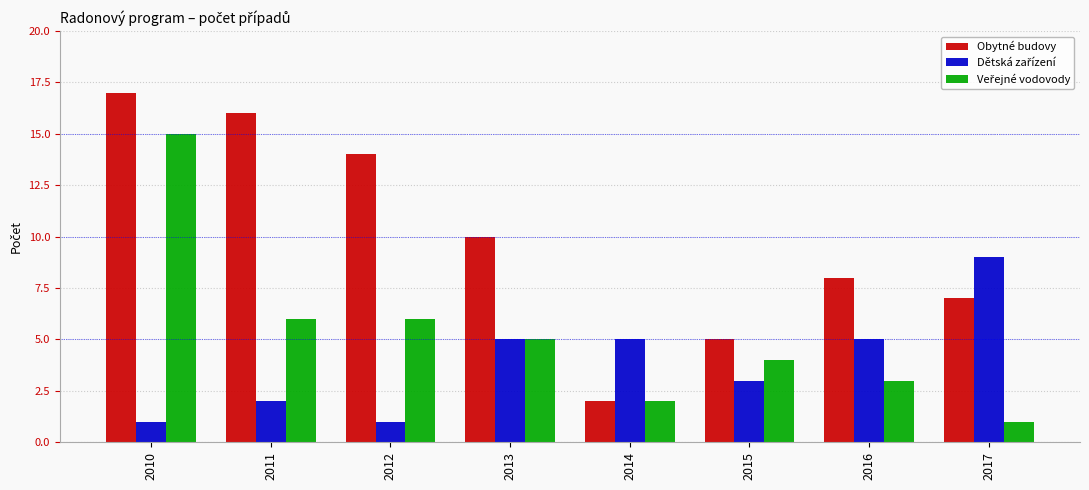

What is the average value of the Obytné budovy series?

10